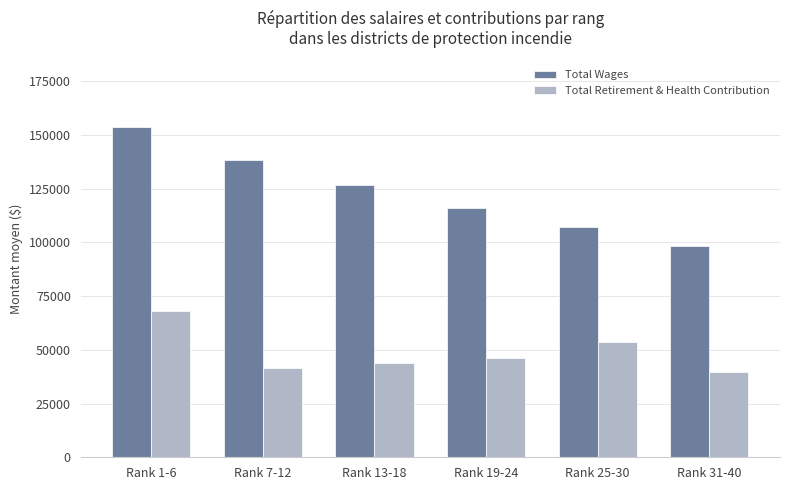

Which category has the highest value in the Total Retirement & Health Contribution series?

Rank 1-6